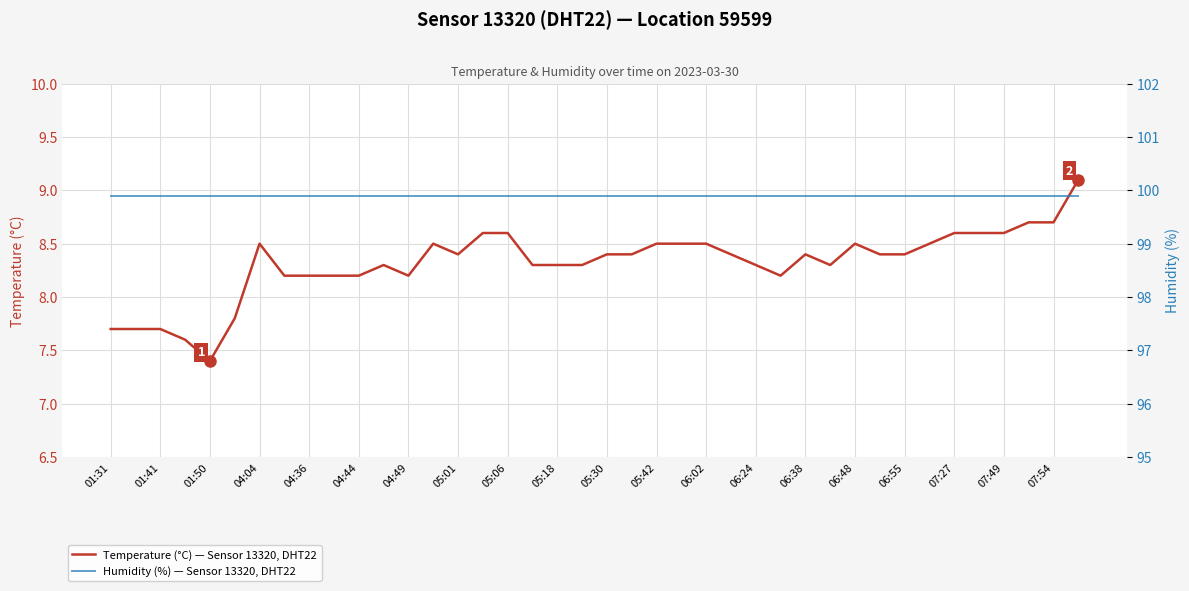

At which label does Temperature (°C) — Sensor 13320, DHT22 first exceed 8?

04:04